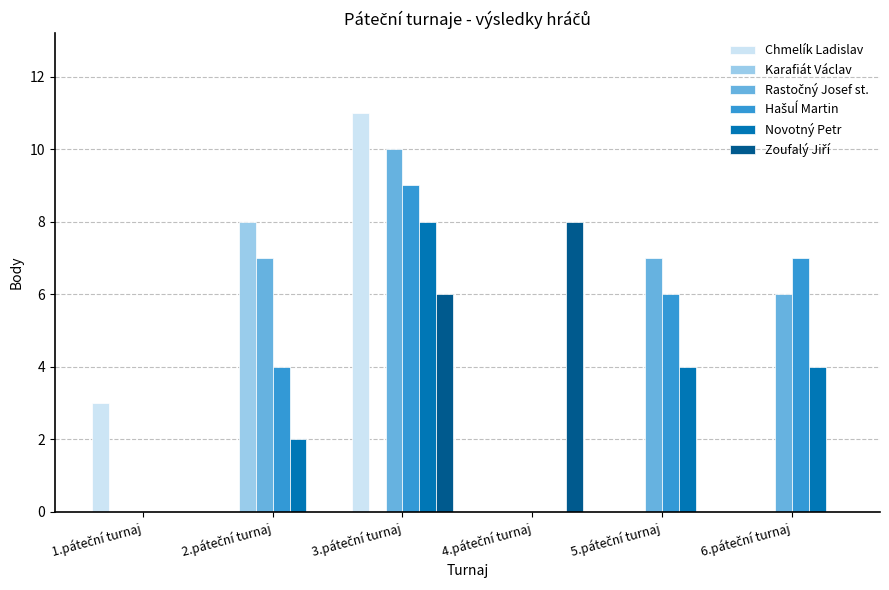

Are the bars grouped side by side (vs. stacked)?

Yes